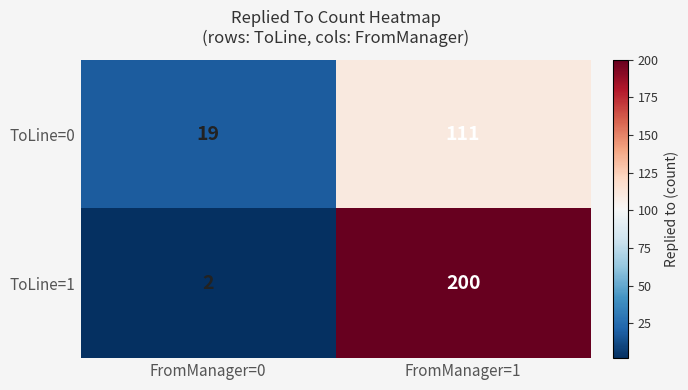

What is the total value across all series at FromManager=0?

21